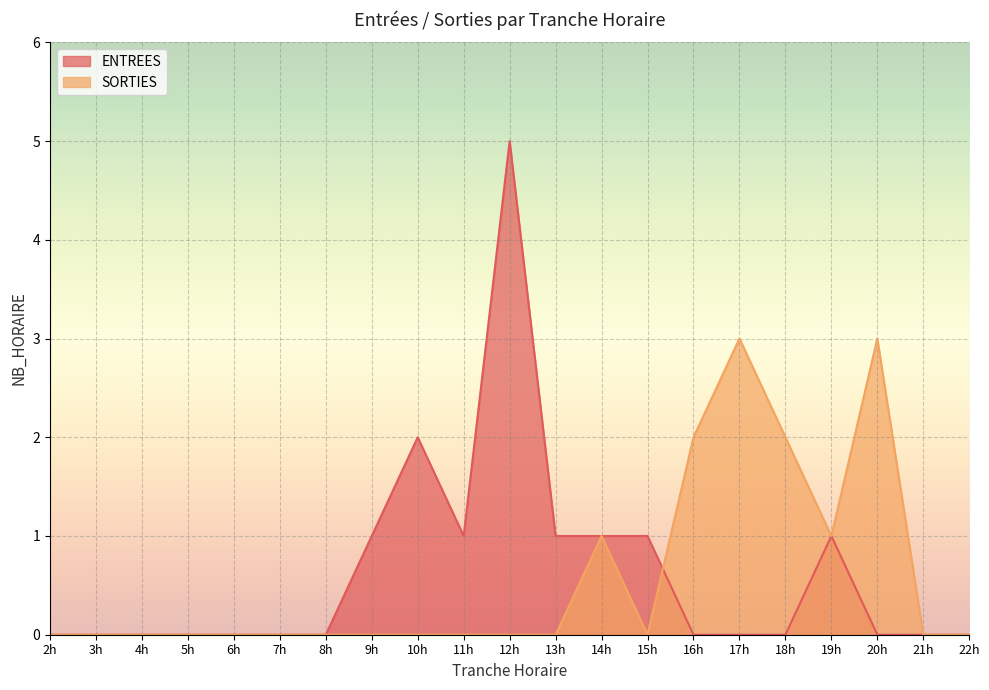

What is the difference between the second highest and second lowest values in the ENTREES series?

2